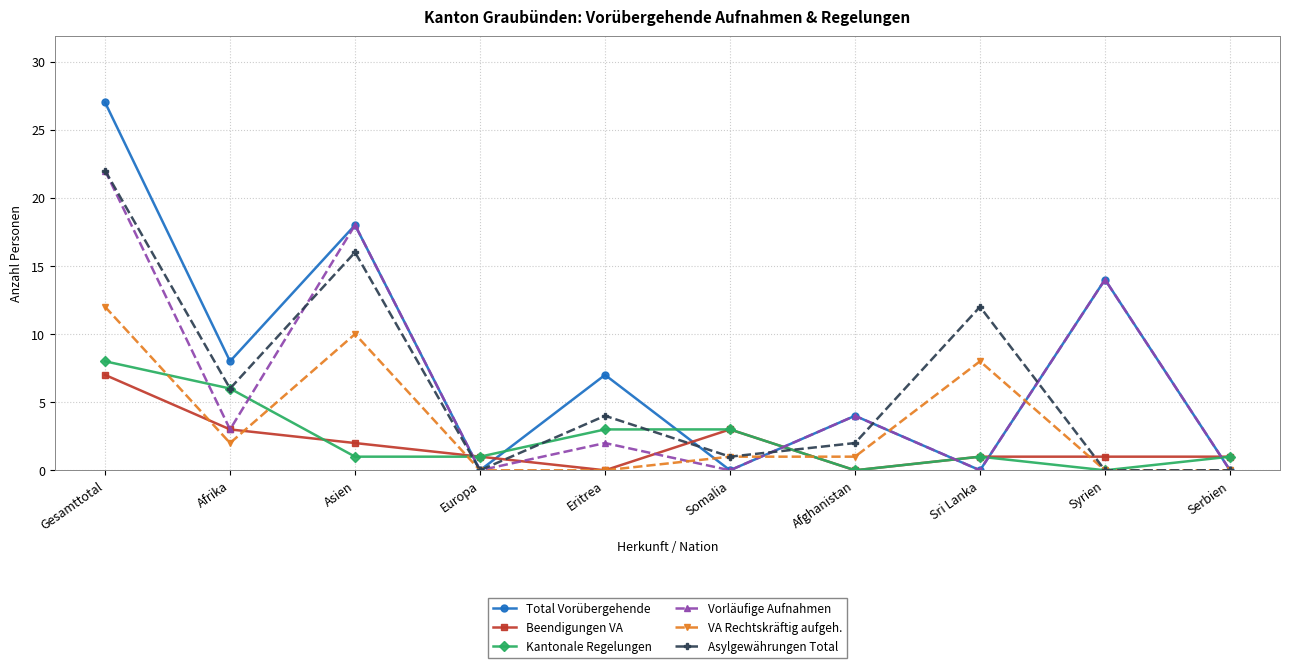

Which label corresponds to the largest value in the chart?

Gesamttotal